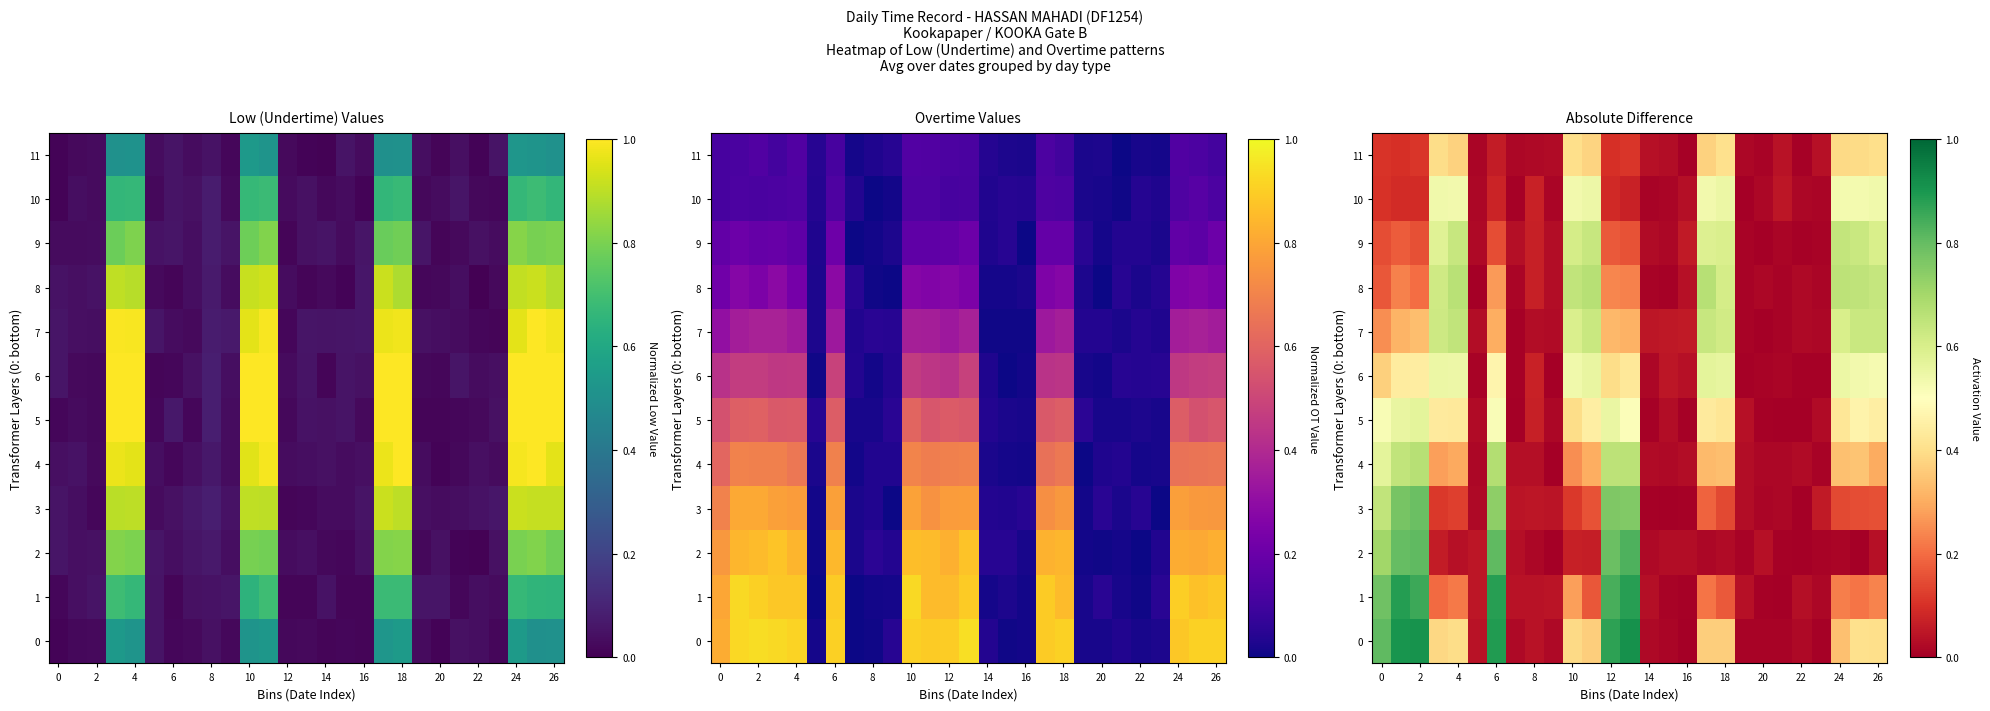

What is the greatest value displayed?

0.9